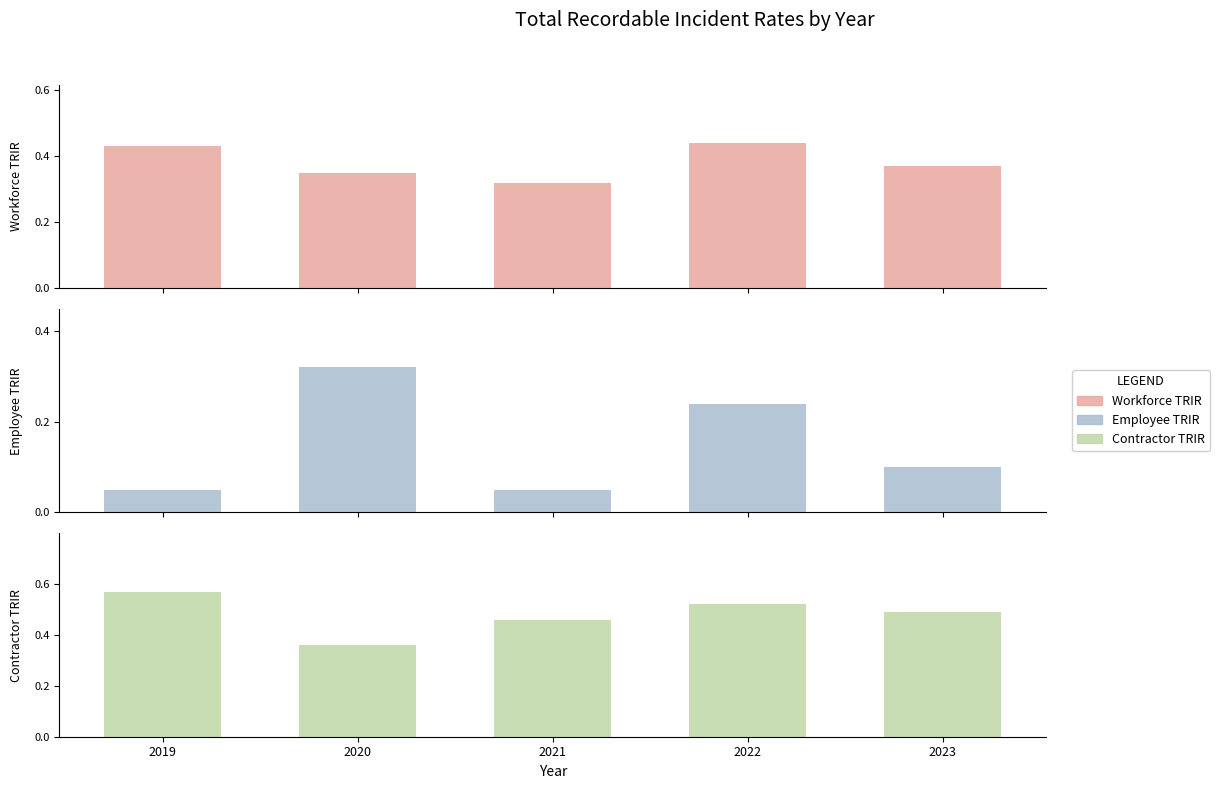

Read the Contractor TRIR value at 2019.

0.6